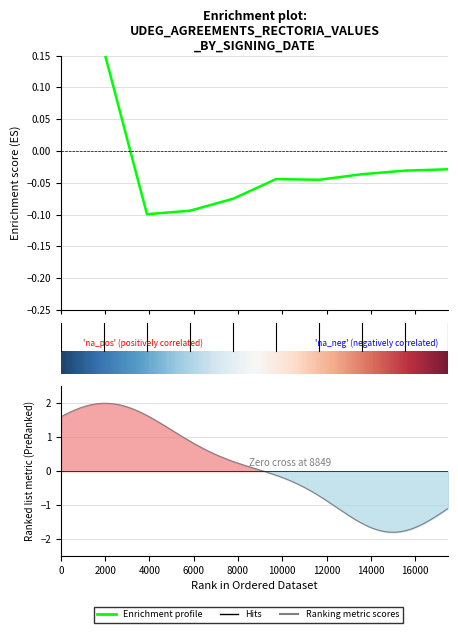

How many values are below zero?

8